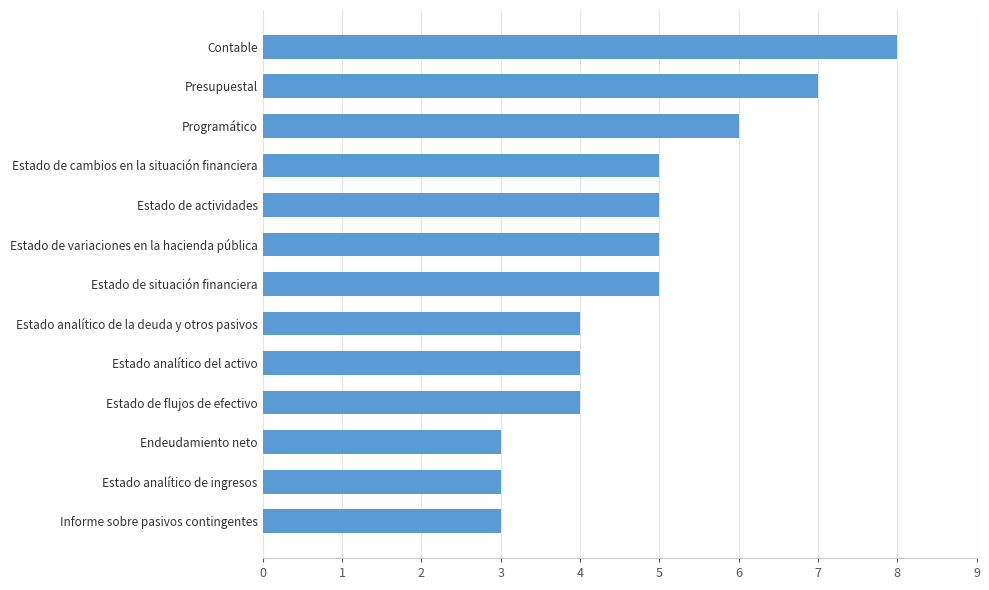

How many values are between 4 and 5?

7